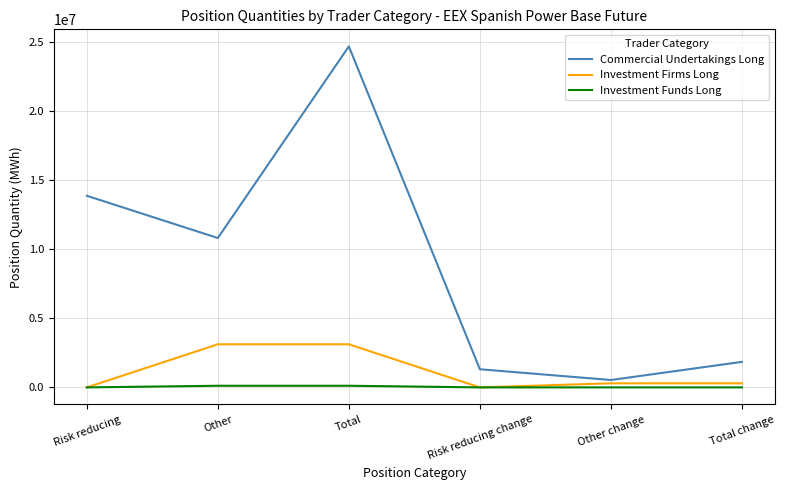

Which series has the largest total across all categories?

Commercial Undertakings Long